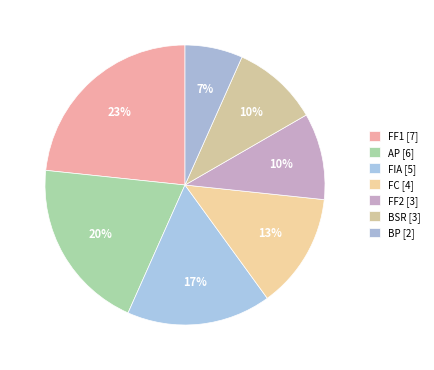

What is the largest slice in the pie chart?

FF1